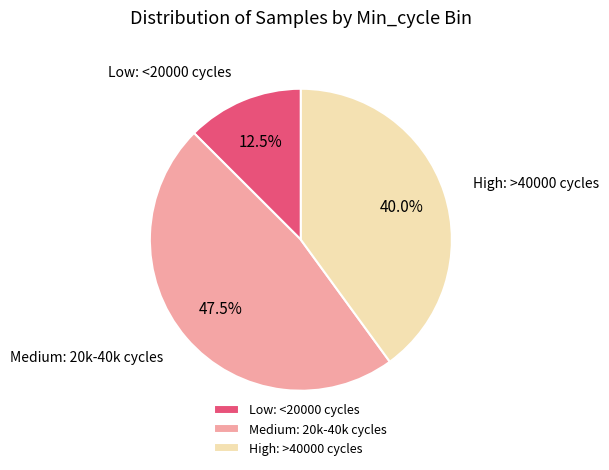

What is the largest slice in the pie chart?

Medium: 20k-40k cycles